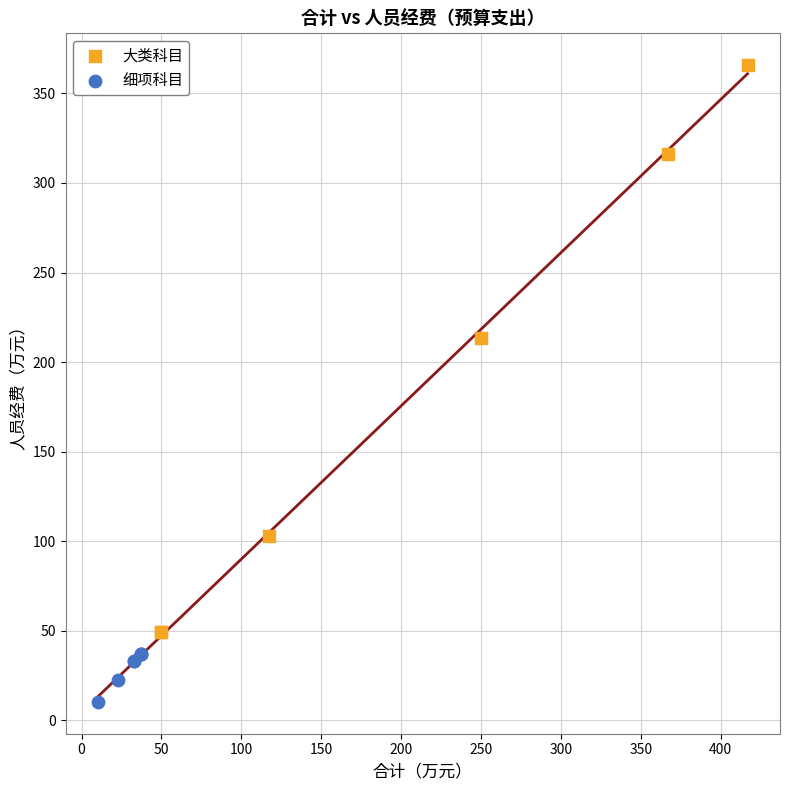

What are all the series names shown in the legend?

大类科目, 细项科目